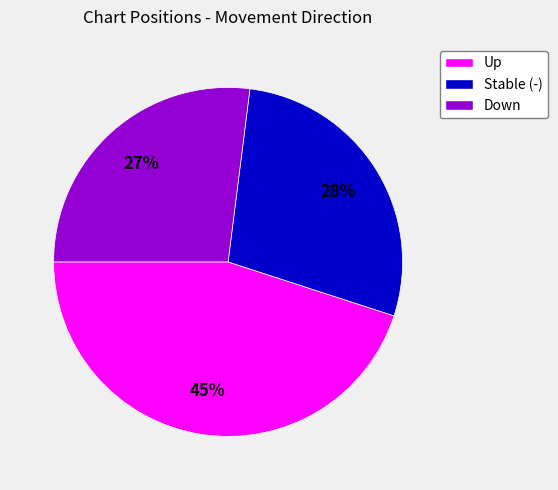

How many segments does this pie chart have?

3